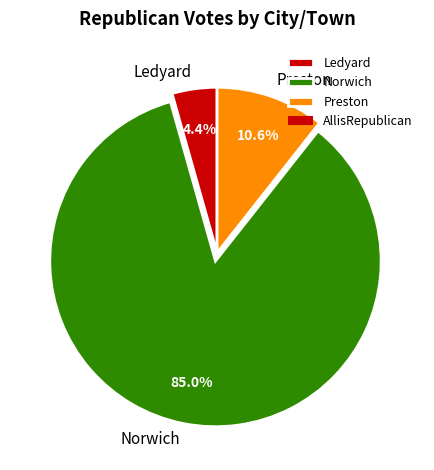

To the nearest percent, what is the difference between the largest and smallest slice percentages?

81%